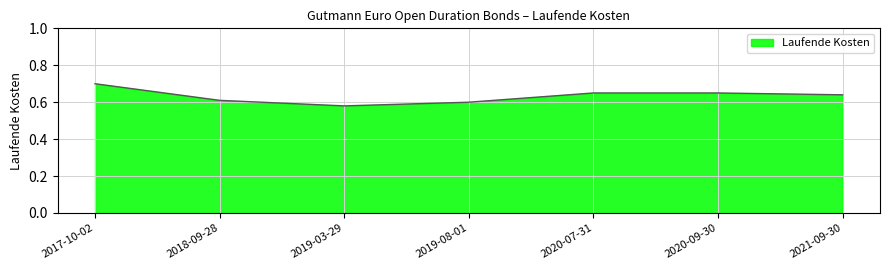

Which has a higher value, 2019-08-01 or 2017-10-02?

2017-10-02